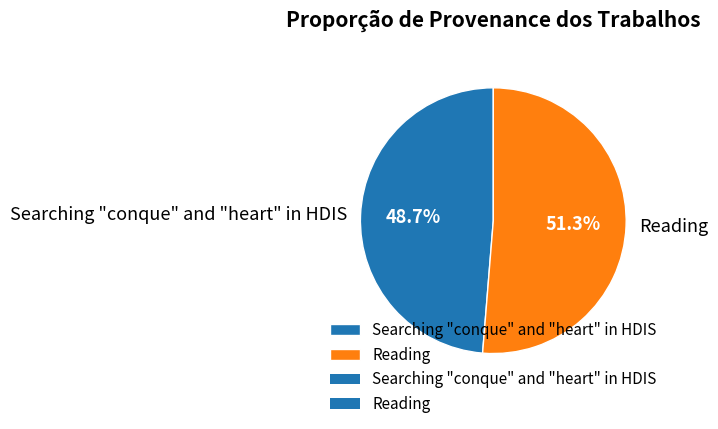

What percentage is the Reading slice, to the nearest percent?

51%